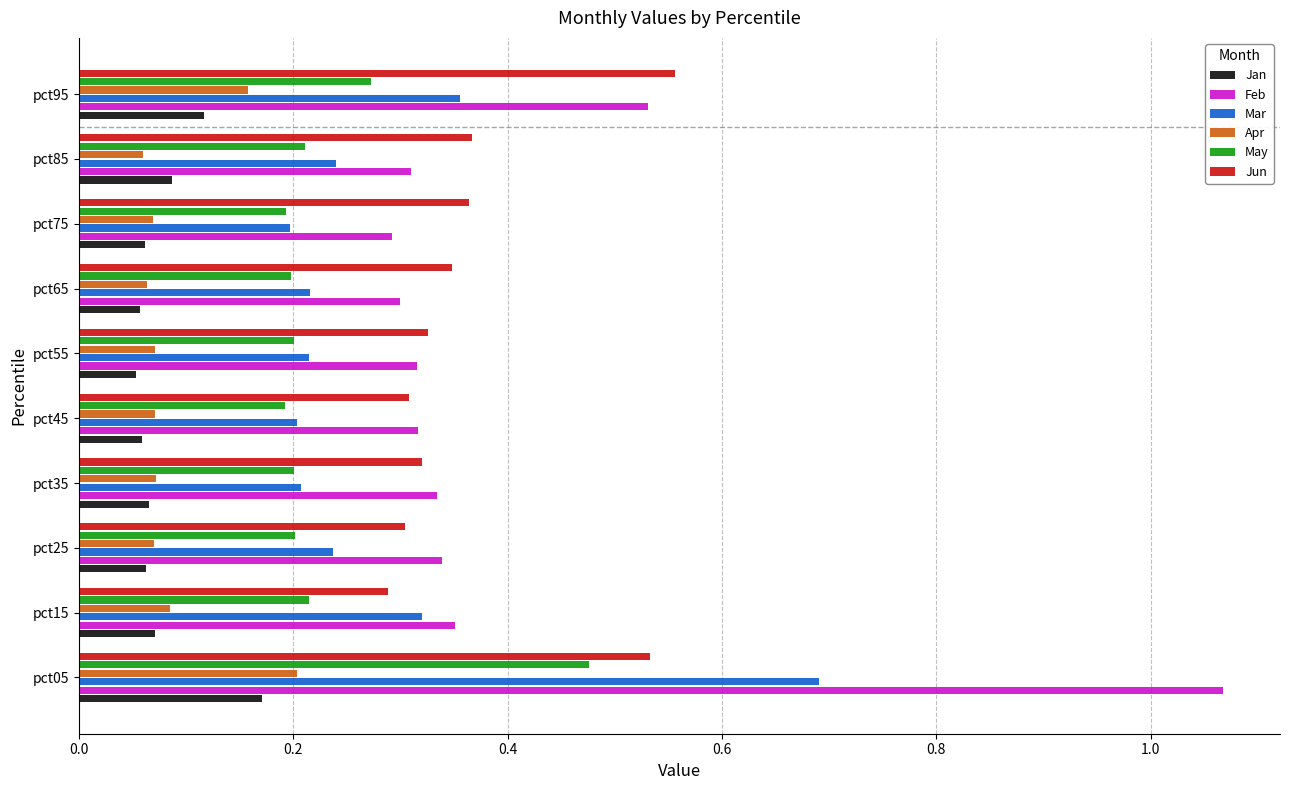

True or false: Apr has a value of 0.2 at pct95.

True